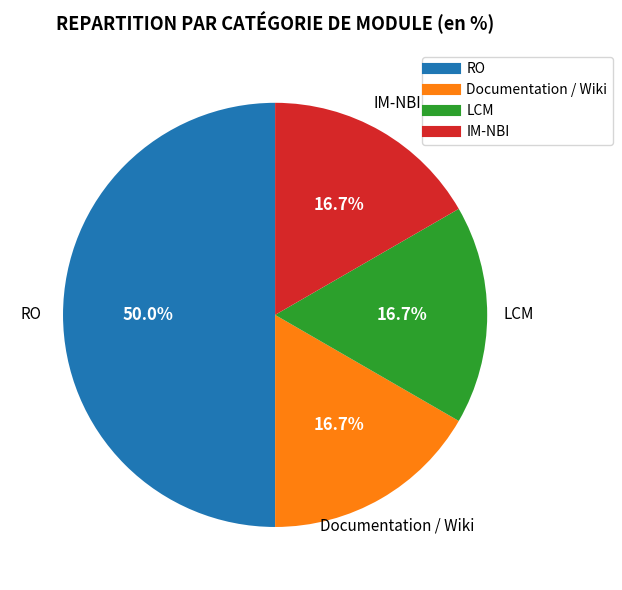

Which slice is the largest?

RO